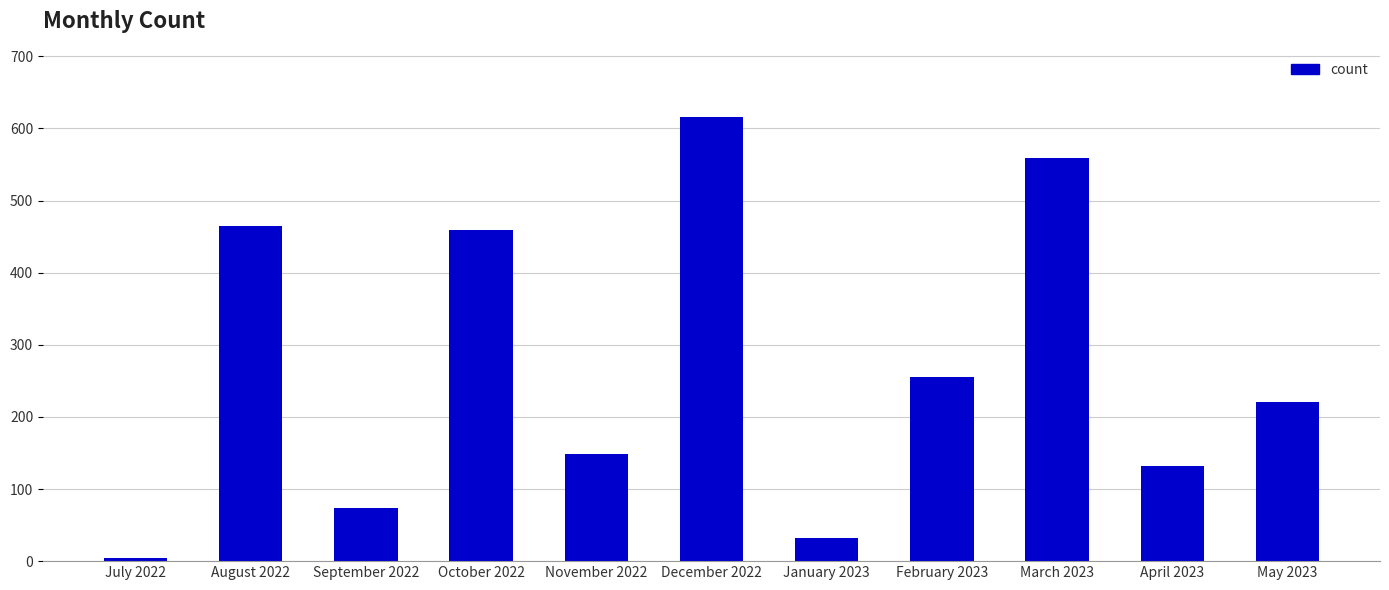

What is the change in value from September 2022 to April 2023?

+58